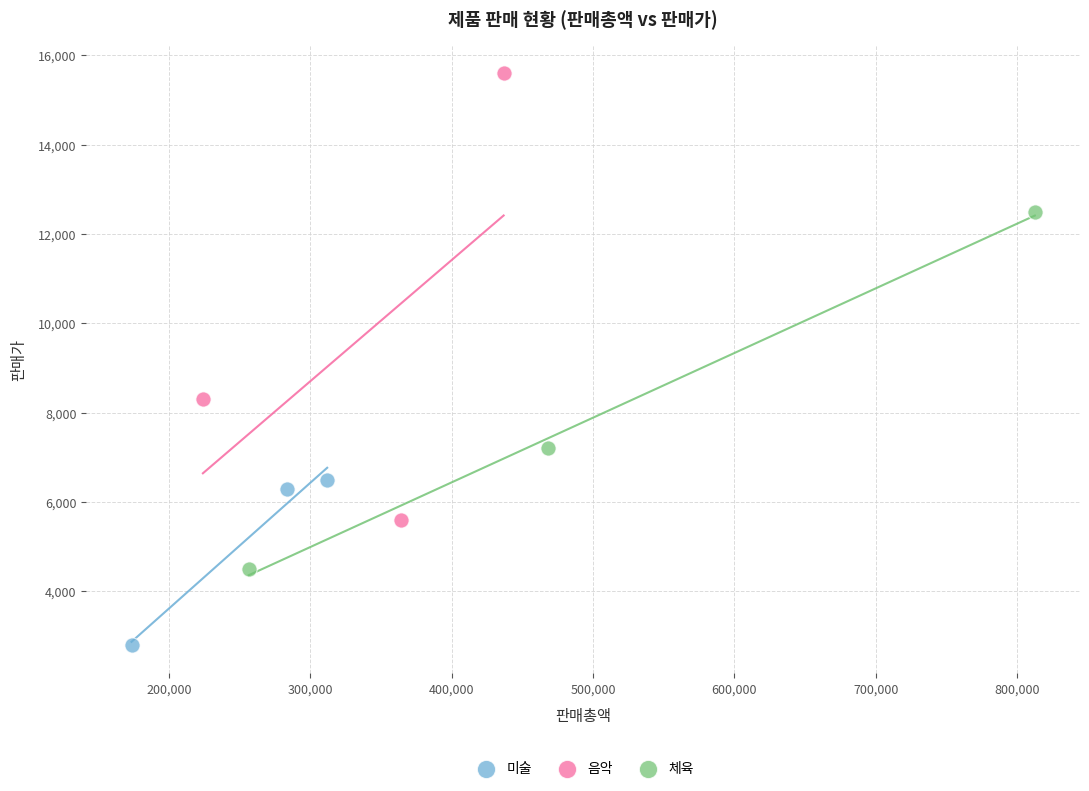

Which series contains the lowest Y value?

미술